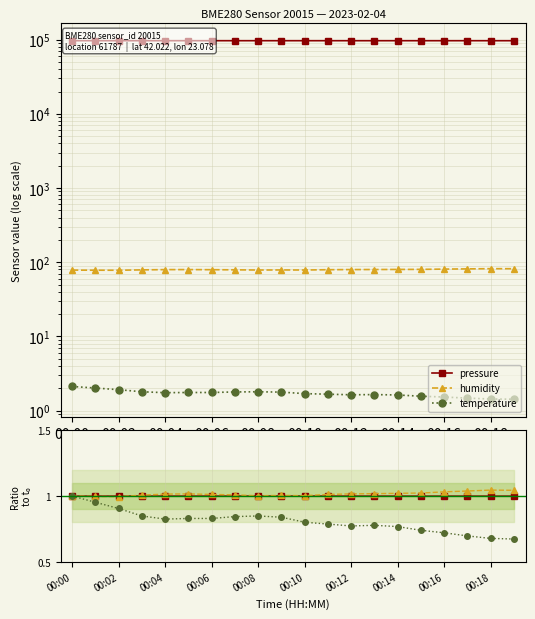

Is the value of pressure at 00:10 greater than the value of temperature ratio at 00:14?

Yes